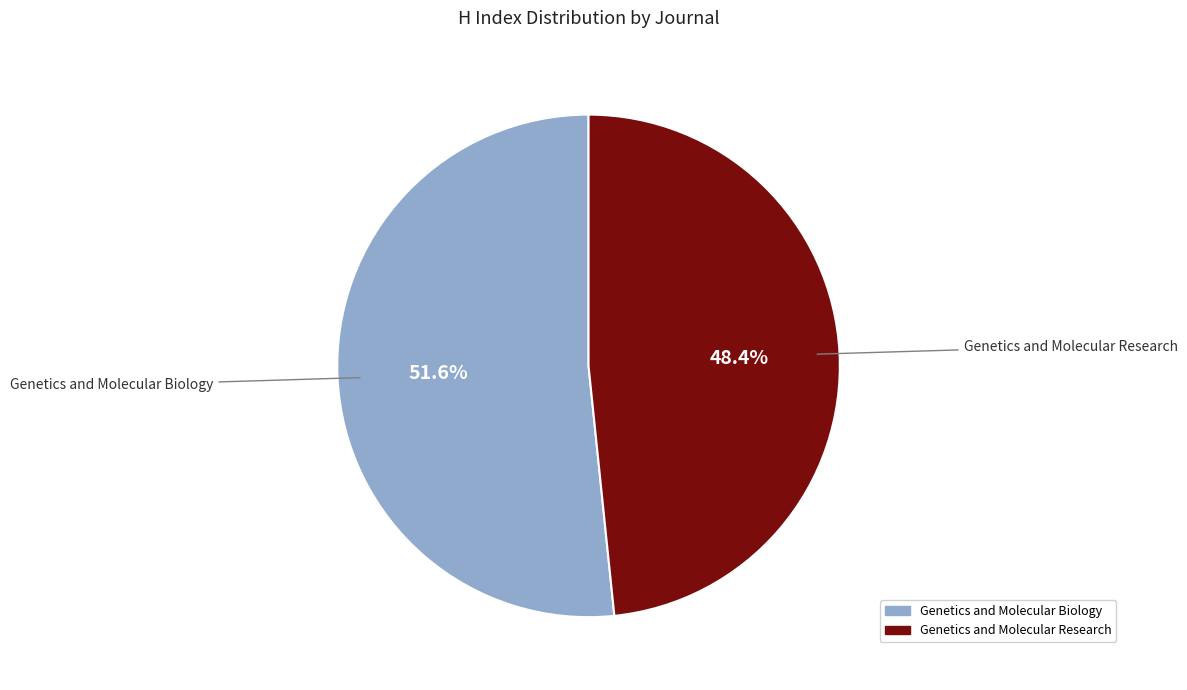

What percentage is the Genetics and Molecular Biology slice, to the nearest percent?

52%